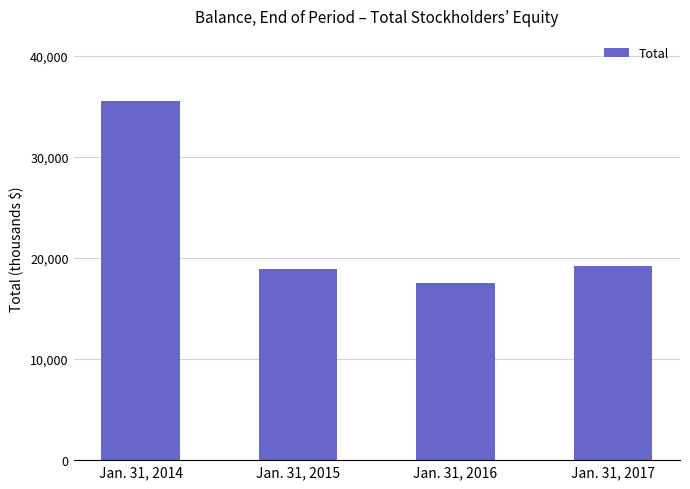

The chart shows a value of 15978 at Jan. 31, 2014. True or false?

False